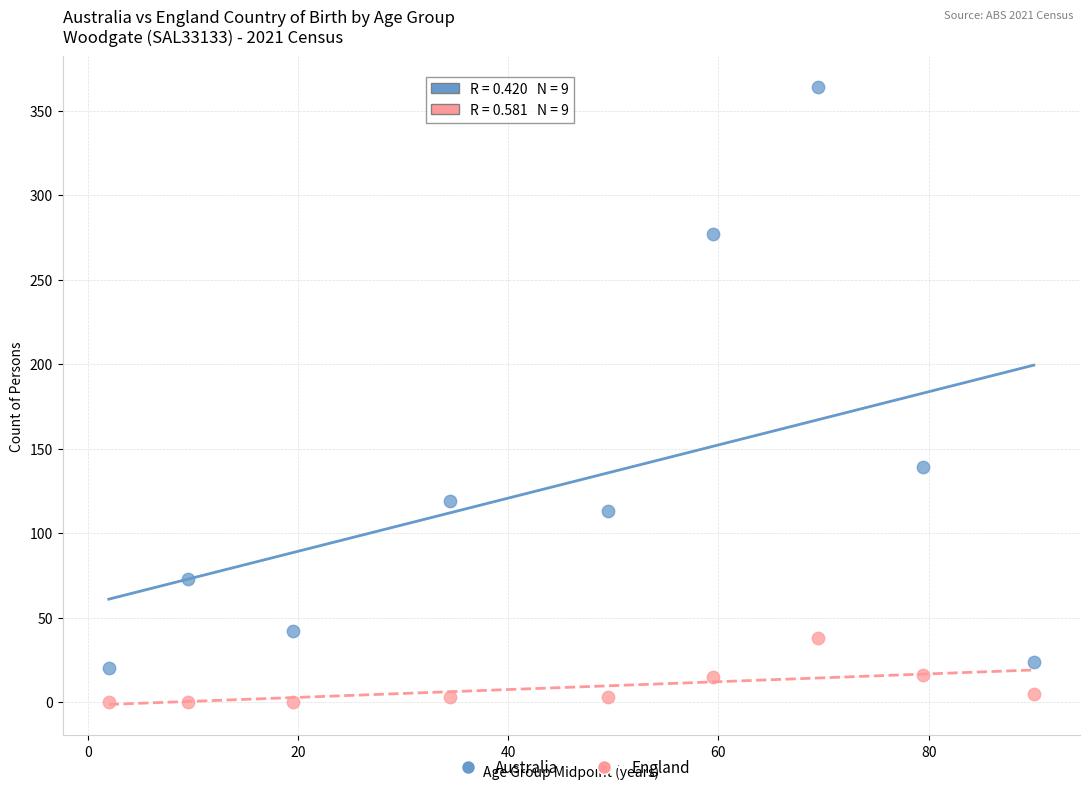

Across all series, what Y value is closest to 182?

139